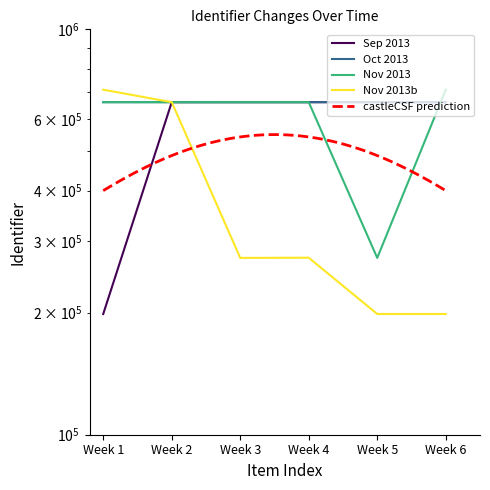

True or false: Sep 2013 has more than 2 points higher than both neighbors.

False